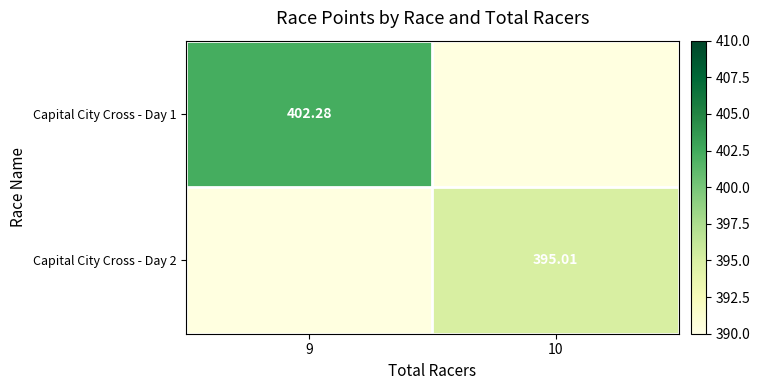

How many categories are shown in the chart?

2